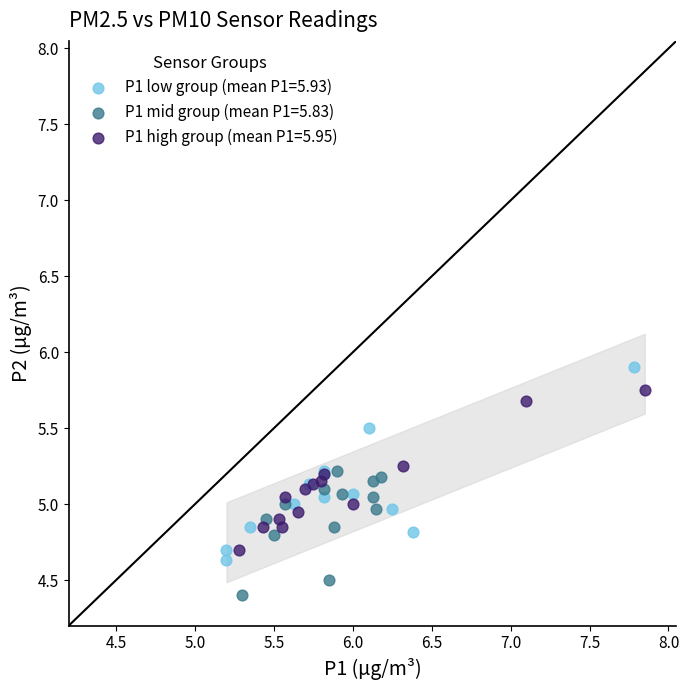

Which series contains the lowest Y value?

P1 mid group (mean P1=5.83)